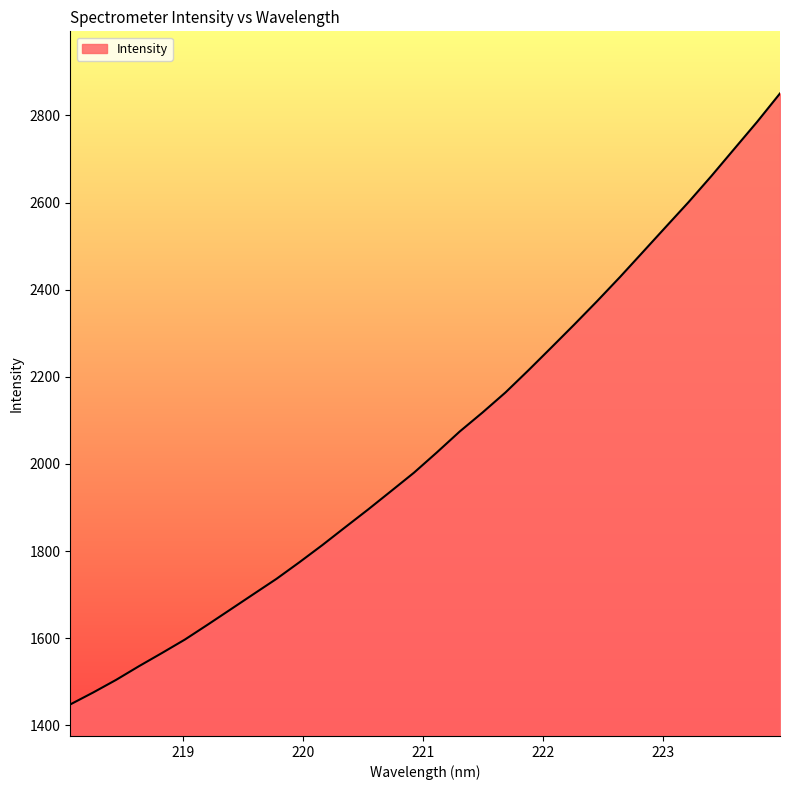

What is the difference between the maximum and minimum values?

1402.4